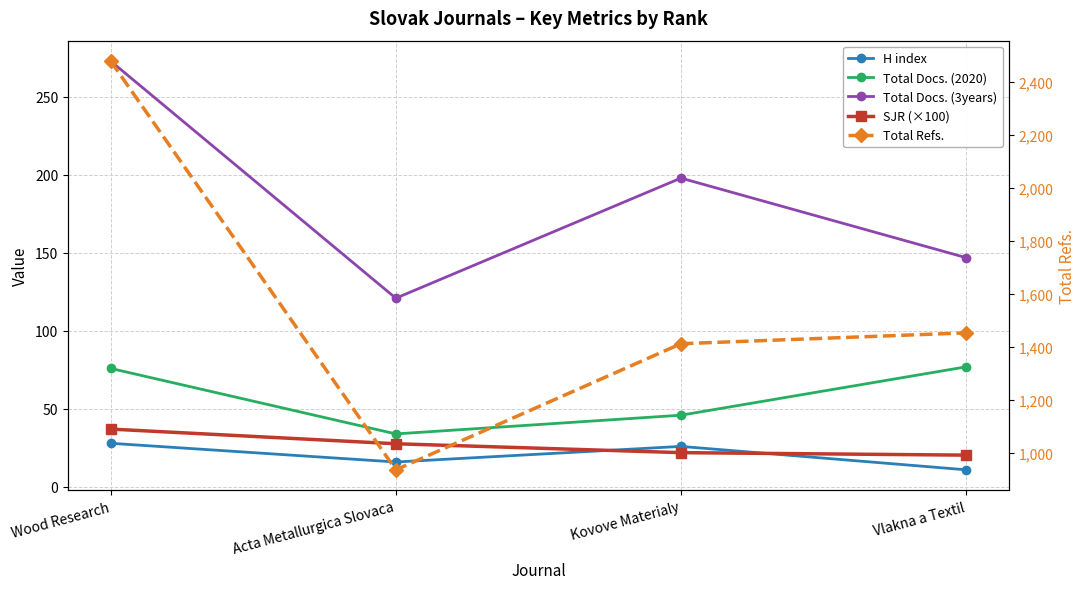

What is the difference between the maximum and second lowest values in the Total Refs. series?

1067.0